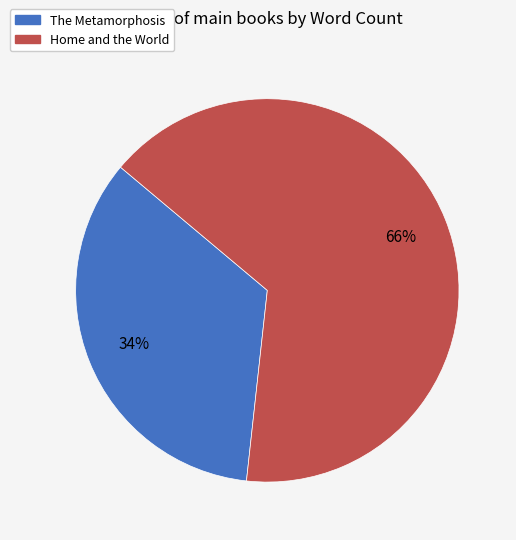

Do The Metamorphosis and Home and the World together represent more than half of the pie?

Yes